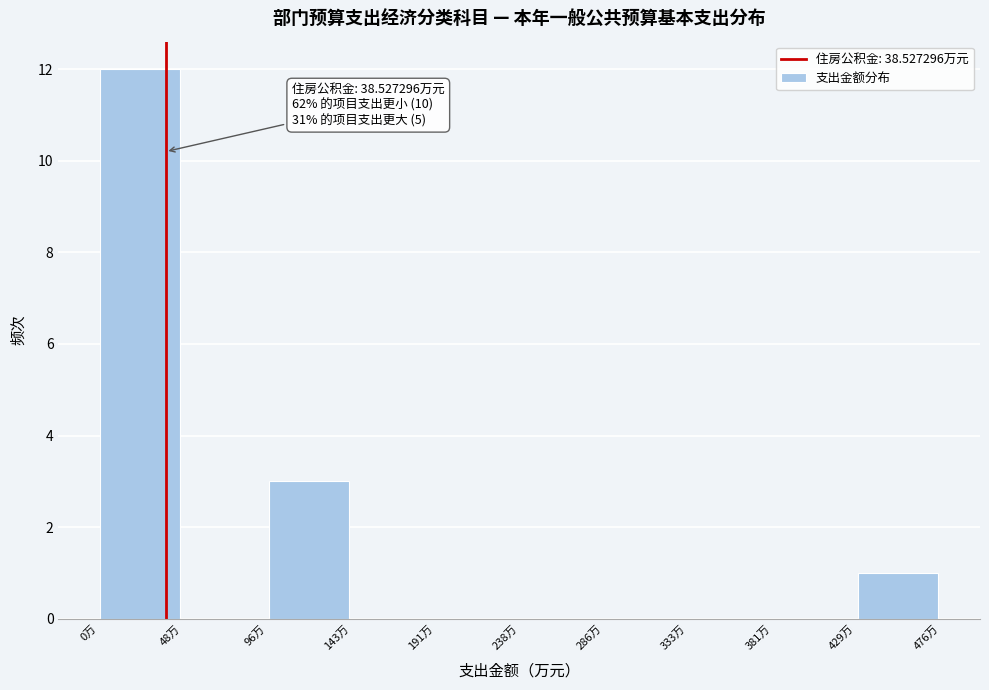

Over which range of the x-axis is the bar tallest?

0 to 50